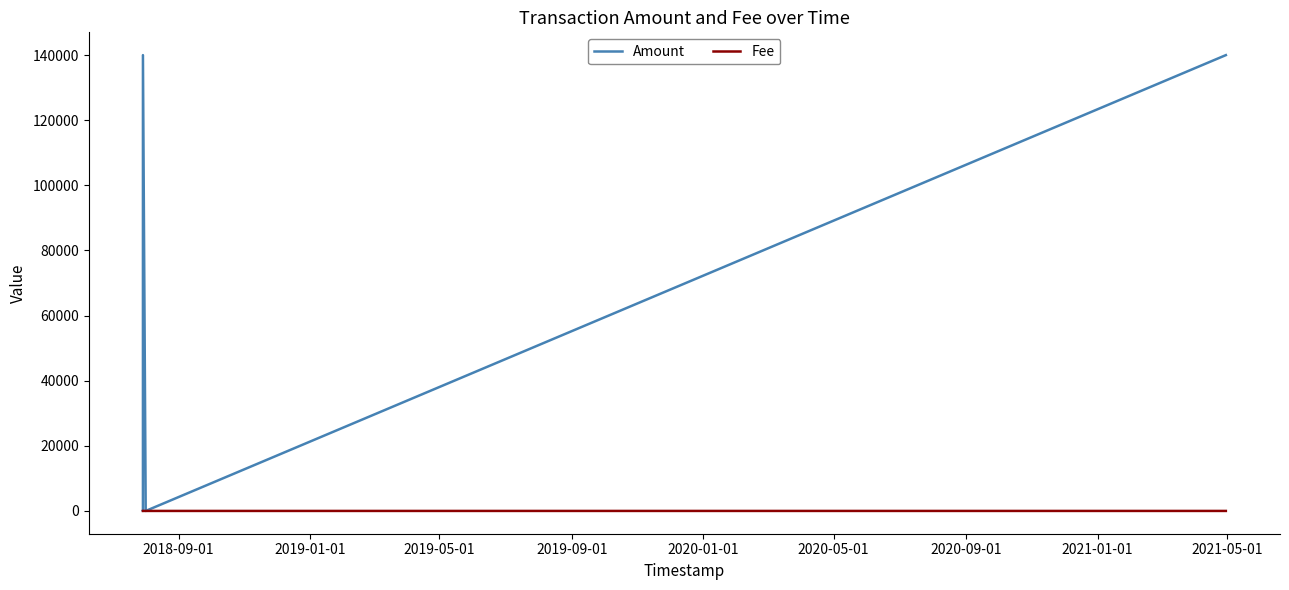

True or false: Fee and Amount cross at least once.

True